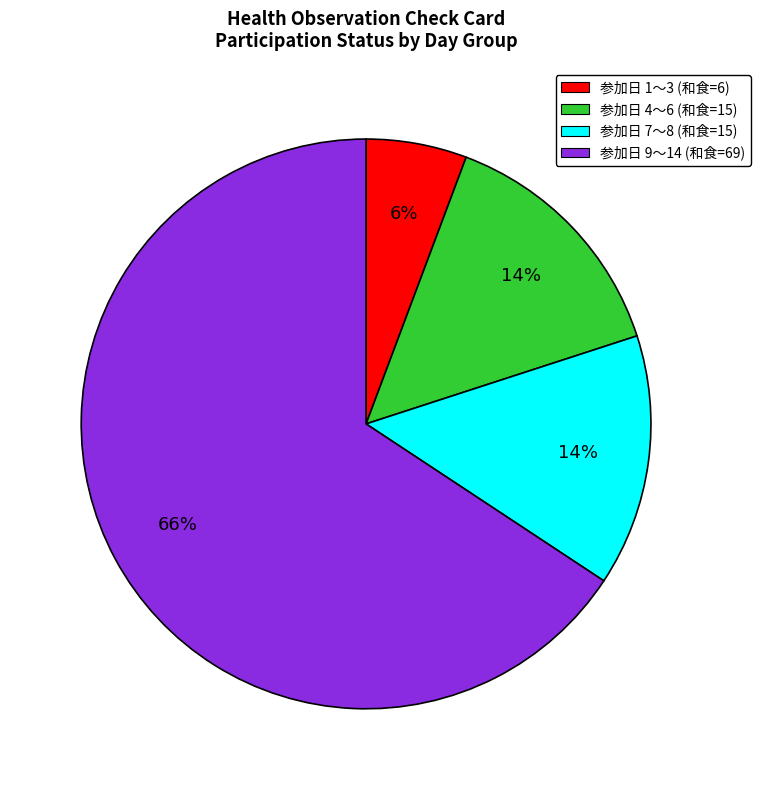

To the nearest percent, what is the average slice percentage?

25%